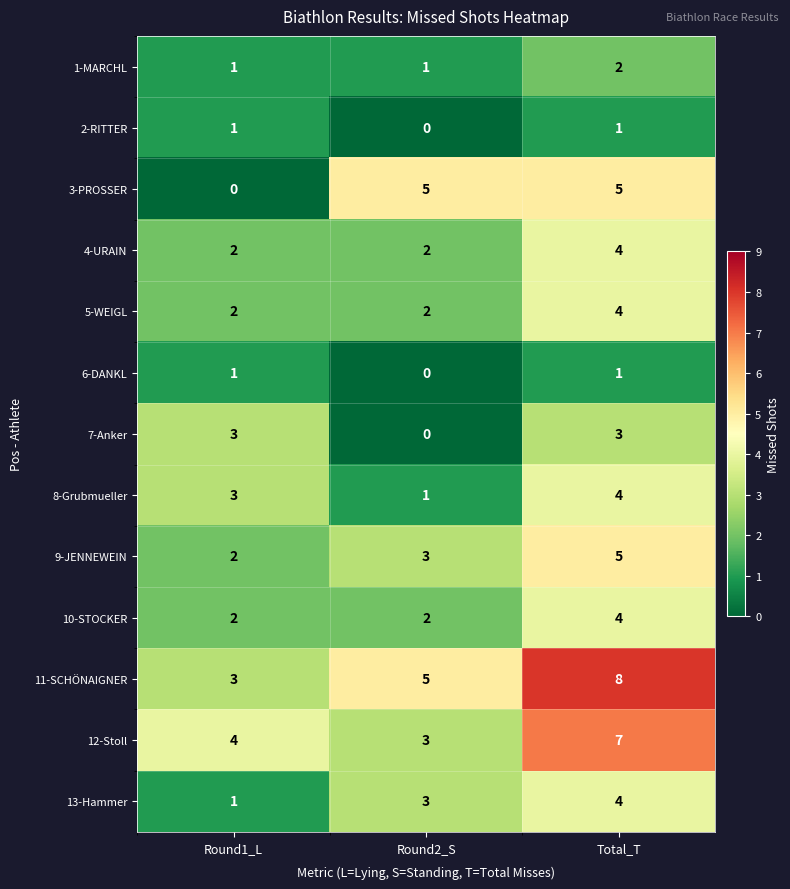

At which category is the sum across all series the highest?

Total_T